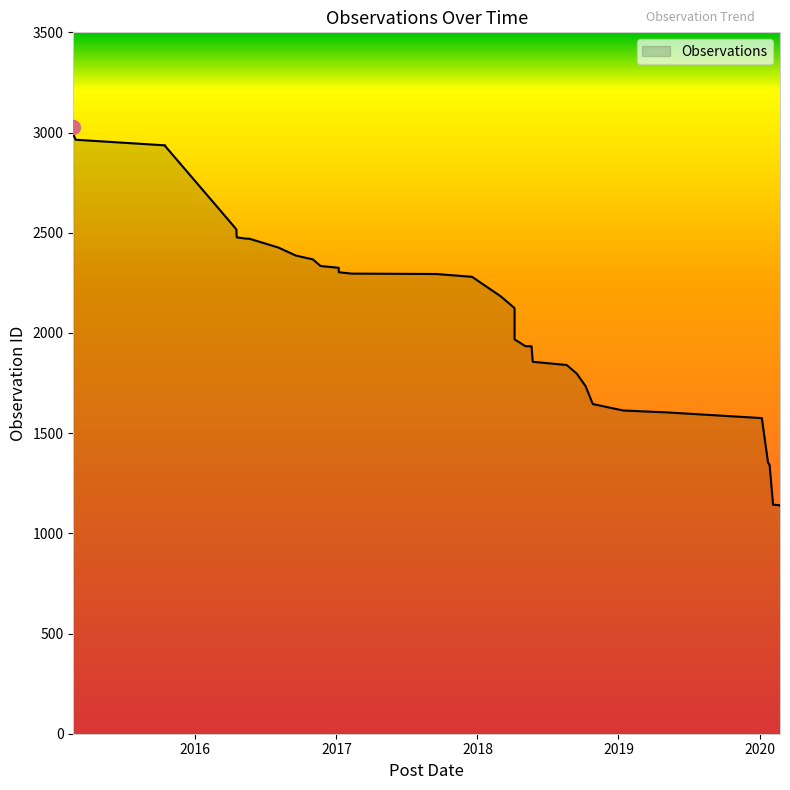

Which label corresponds to the largest value in the chart?

2015-02-20